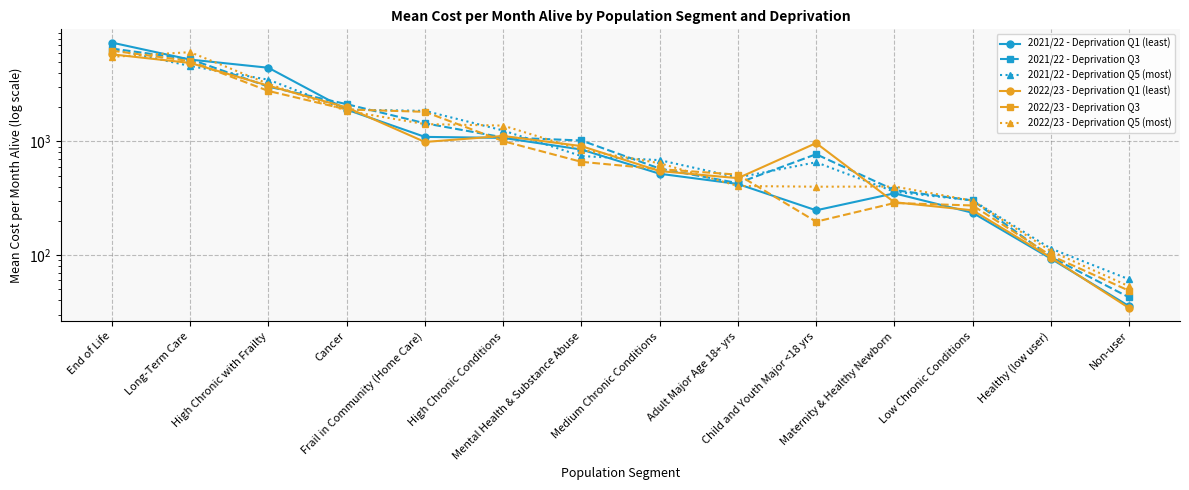

Which has a higher value, Healthy (low user) or High Chronic with Frailty?

High Chronic with Frailty